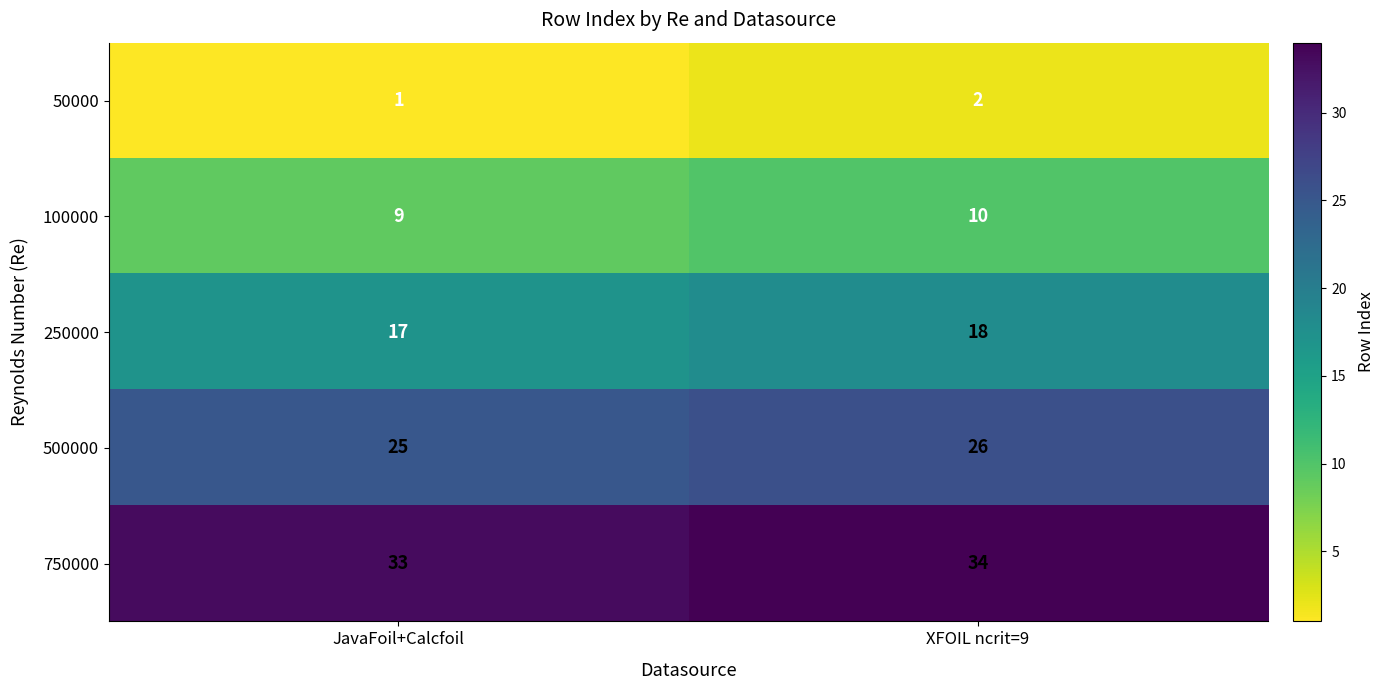

What is the maximum value shown in the chart?

34